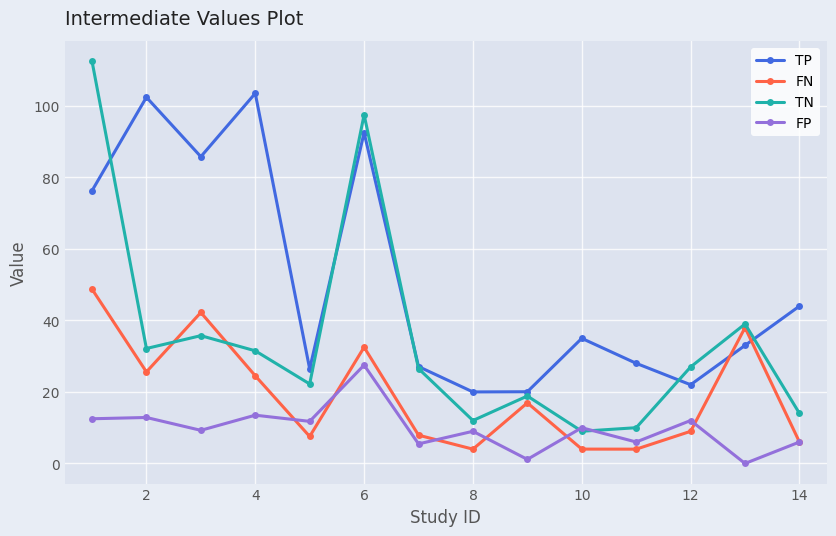

Does the chart display data point markers on the line(s)?

Yes